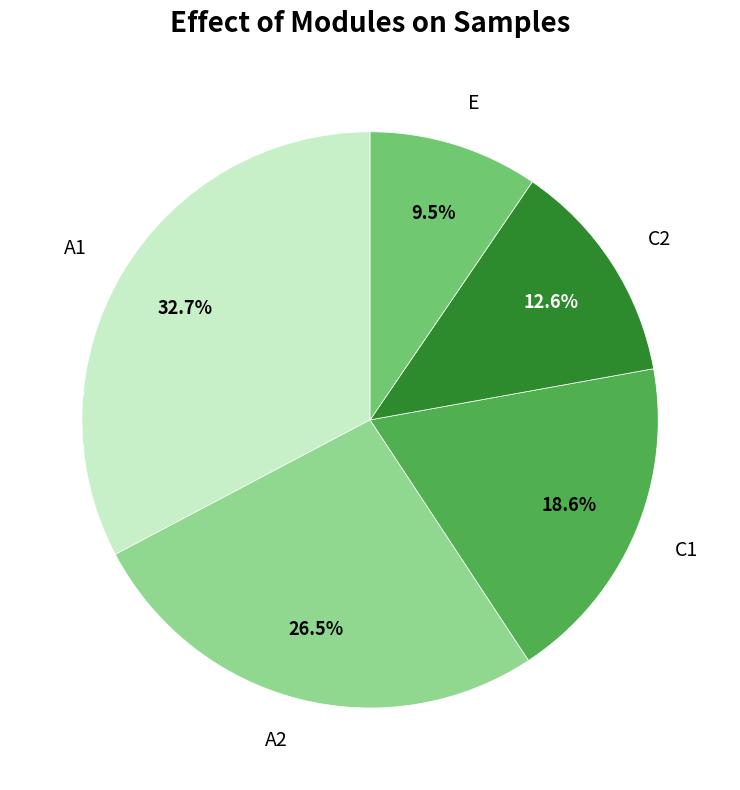

Is E the majority of the pie?

No